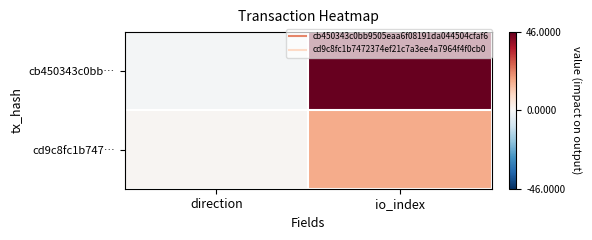

Which series changed the most between direction and io_index?

cb450343c0bb…